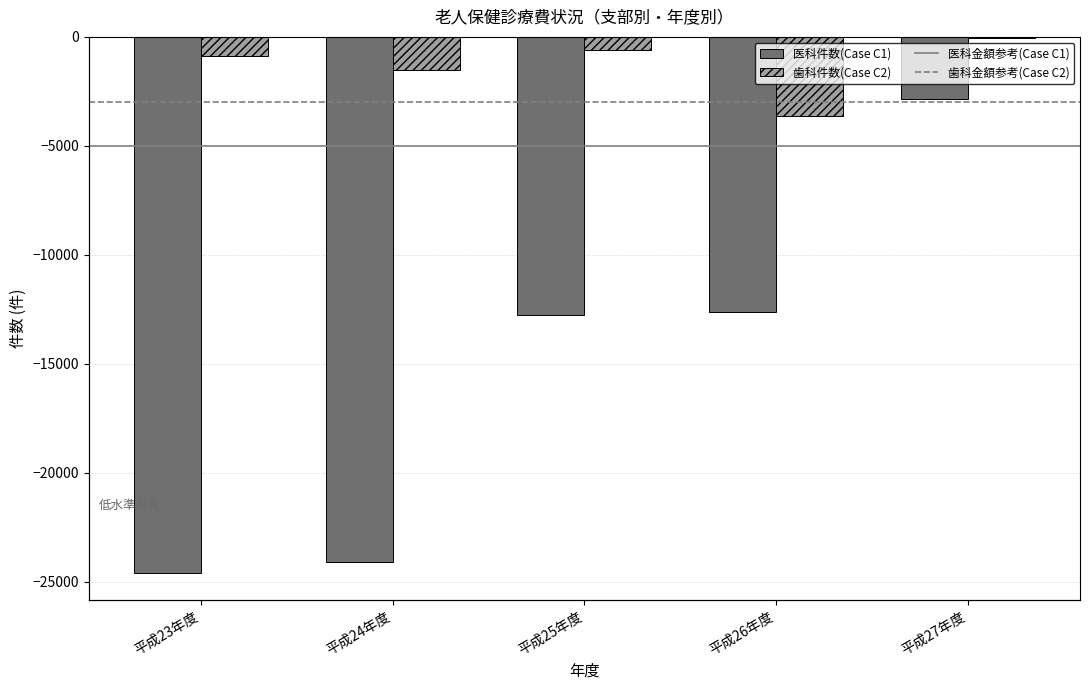

How many data points in 医科件数(入院外) are above -12751?

2